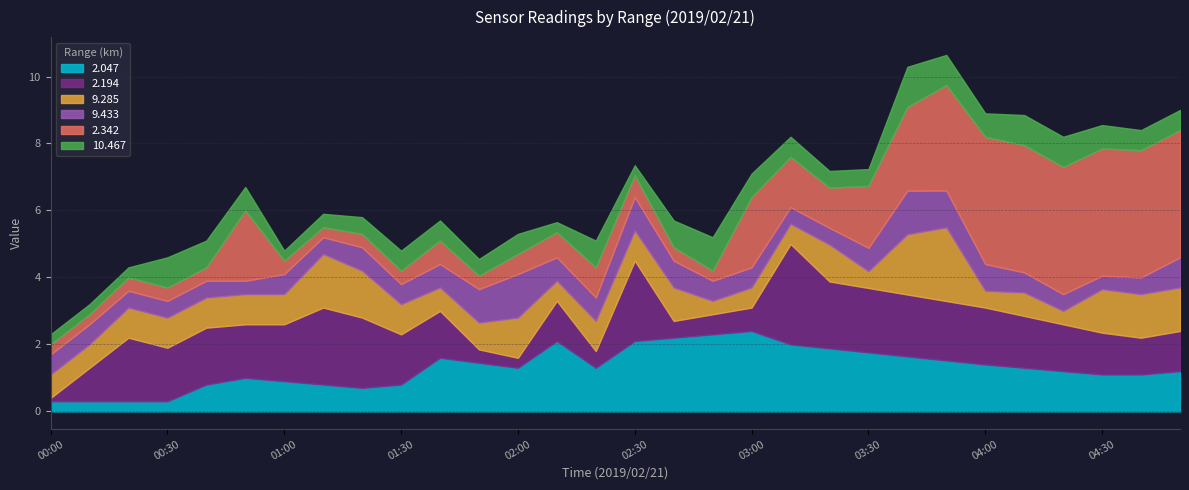

True or false: 2.047 has a value of 1.3 at 02:00.

True